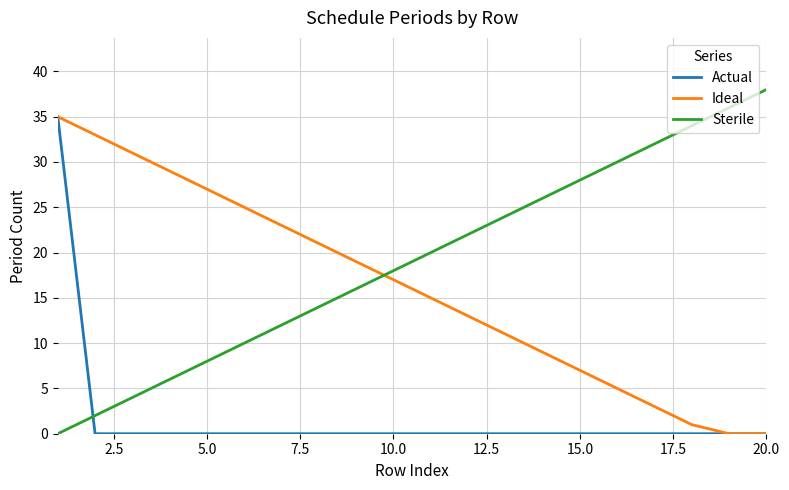

What is the maximum value for Ideal?

35